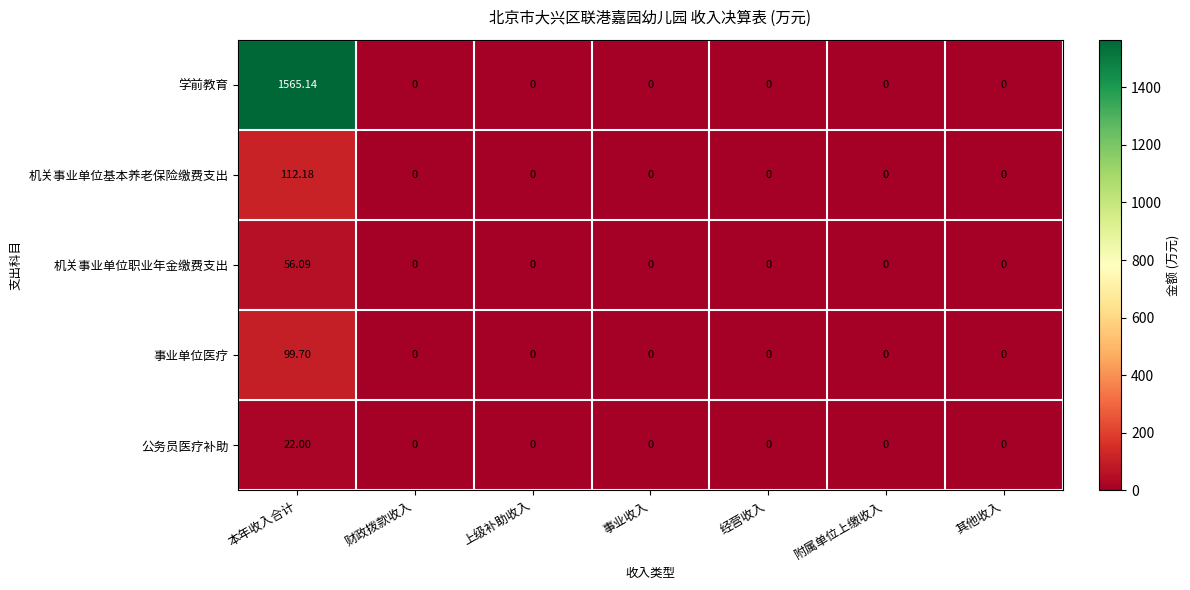

Which series has the widest spread of values?

学前教育